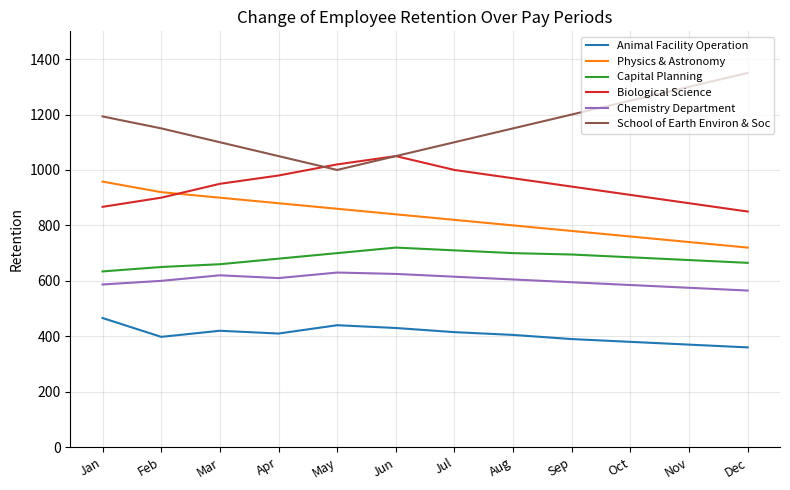

What is the spread (max minus min) of values at May?

580